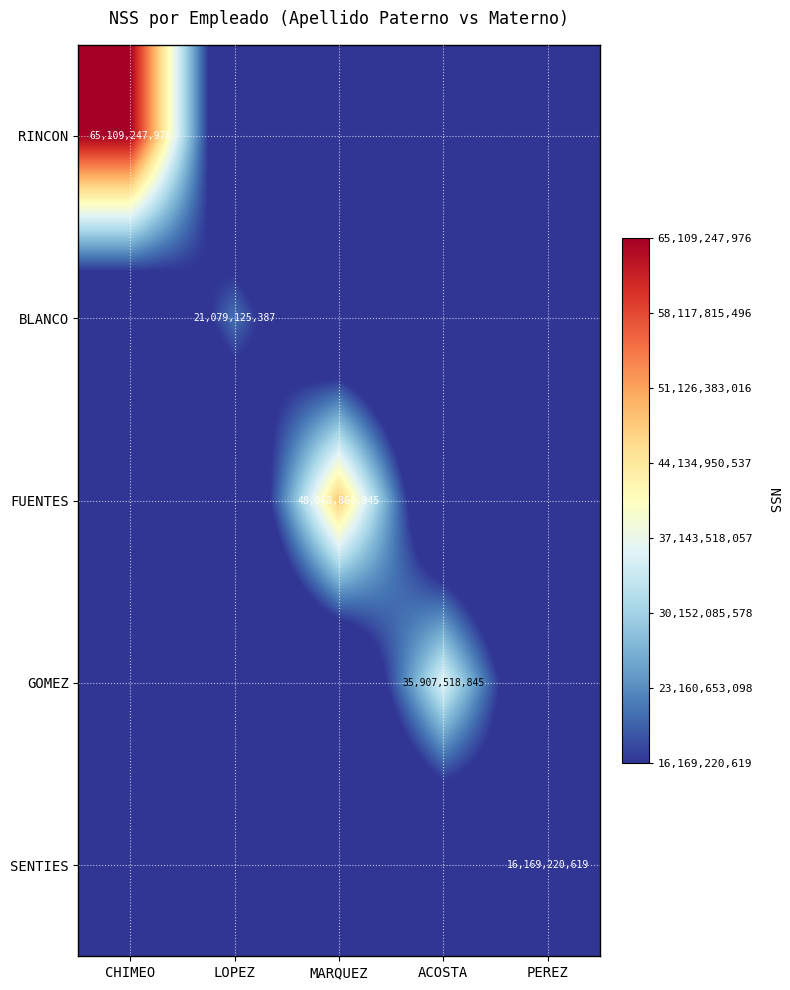

True or false: GOMEZ has a value of 35907518845 at ACOSTA.

True